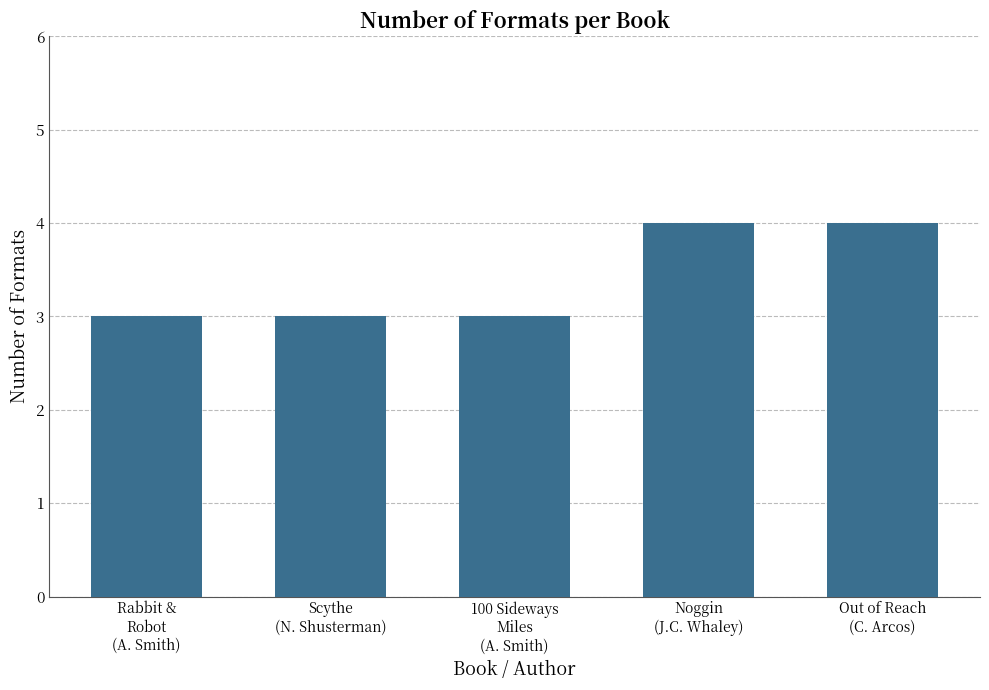

How many series are shown in this chart?

1